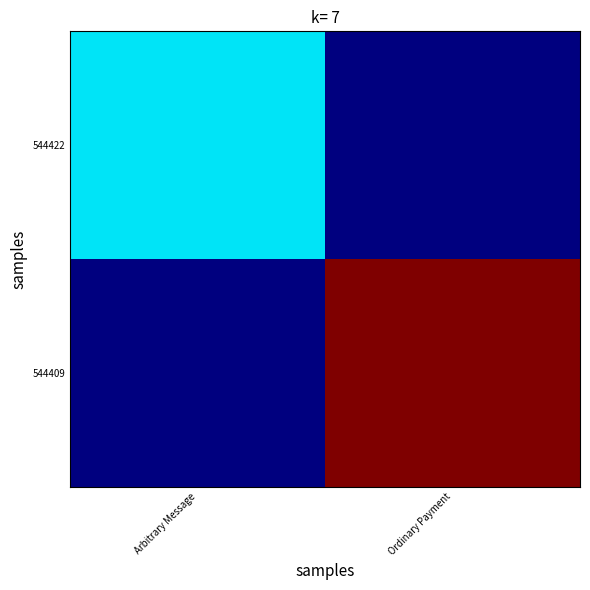

Rank the series by their maximum value, from highest to lowest.

544409, 544422